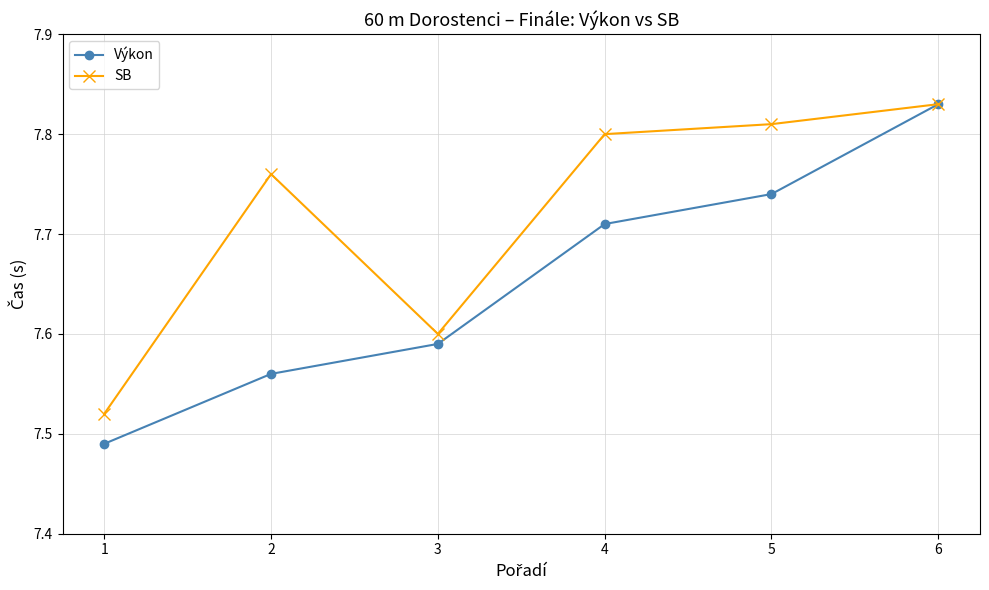

Which series has the widest spread of values?

Výkon